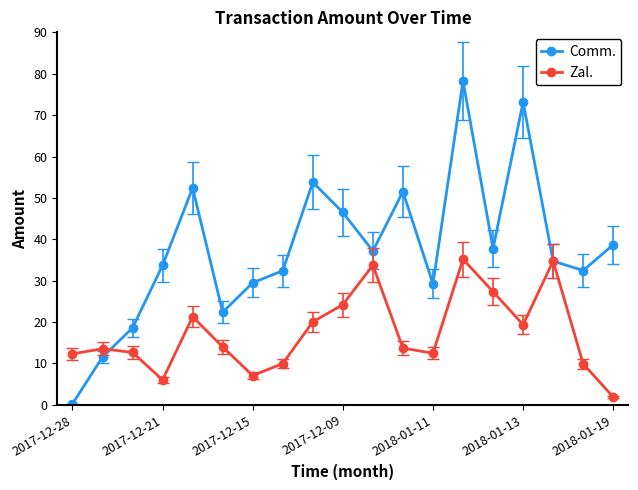

Does the chart display data point markers on the line(s)?

Yes